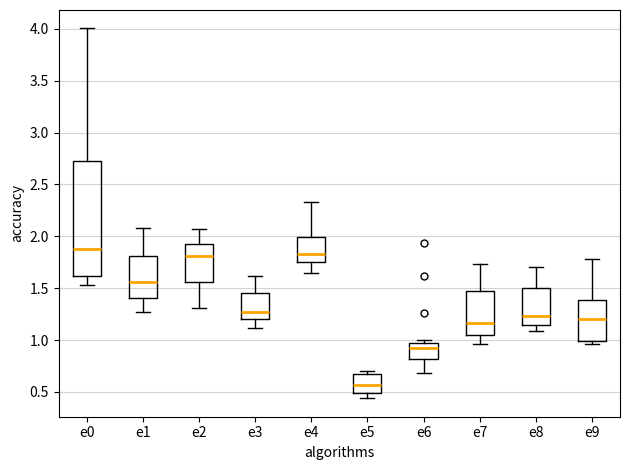

Where is the lower edge of the box for e2 on the y-axis? The values are not printed on the chart, so give them approximately, as read against the axis.

1.55